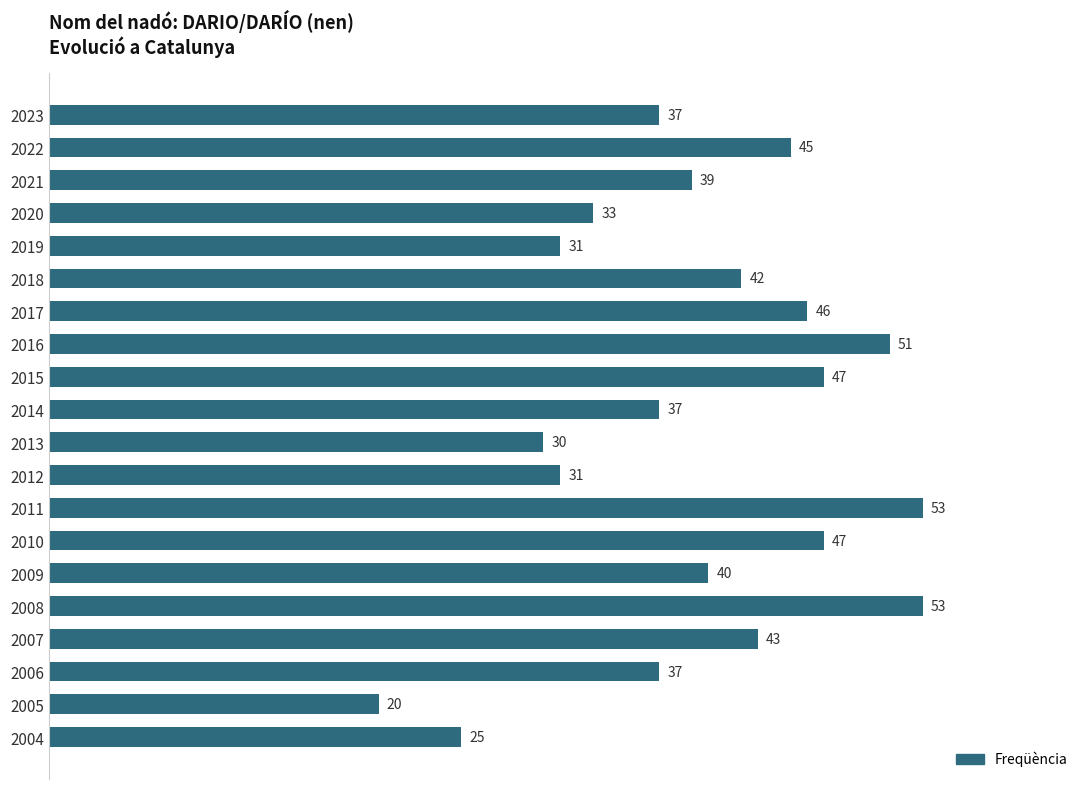

What is the value of the 2nd bar from the top?

45